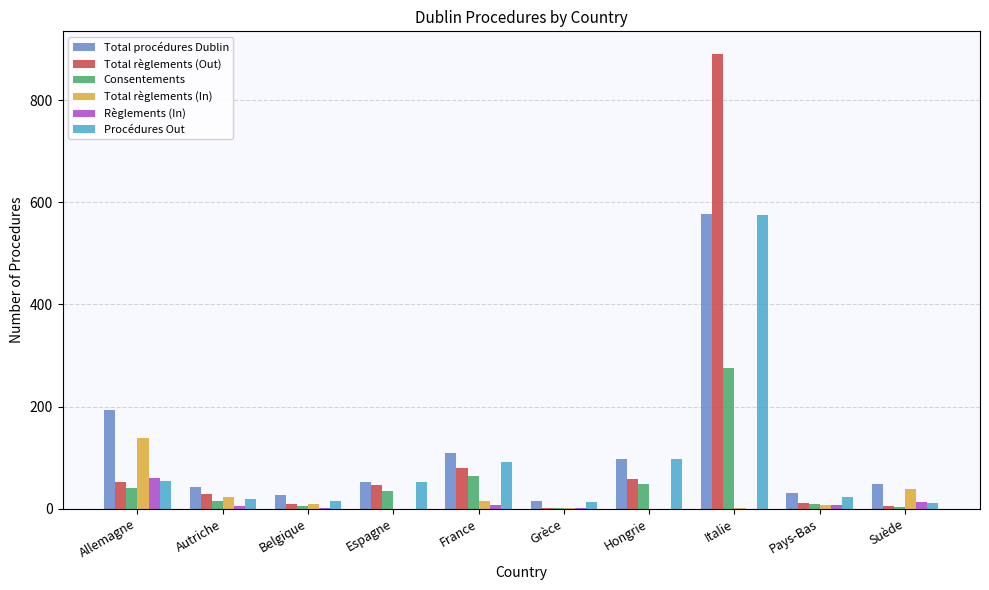

What is the average value of the Règlements (In) series?

10